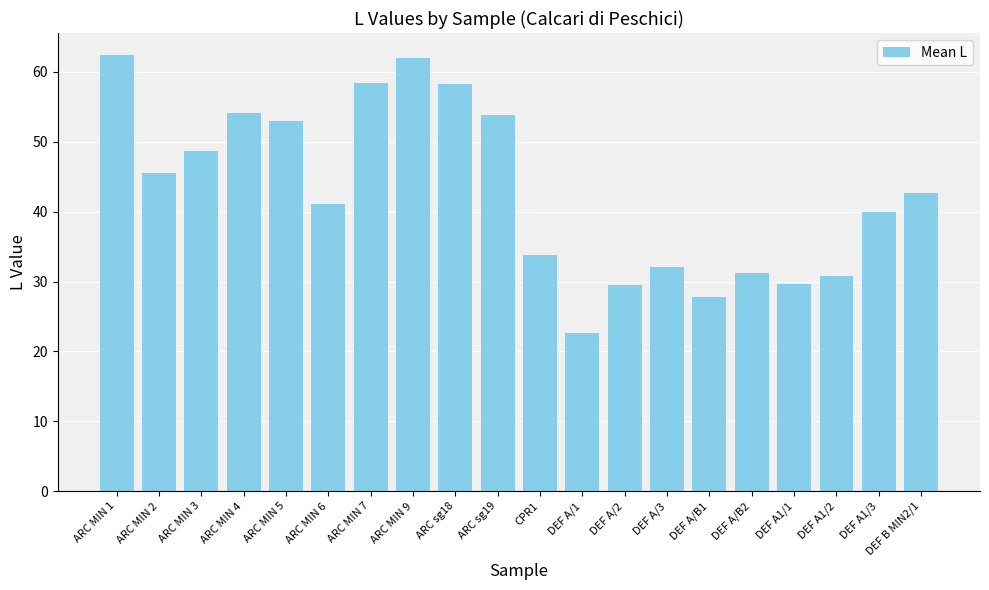

How many data points are above 42?

10